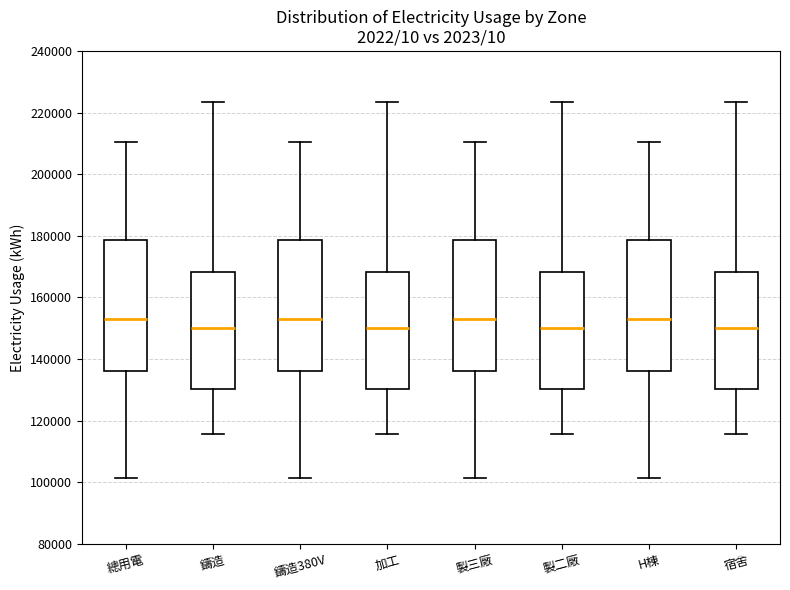

Where is the lower edge of the box for 總用電 on the y-axis? The values are not printed on the chart, so give them approximately, as read against the axis.

136000